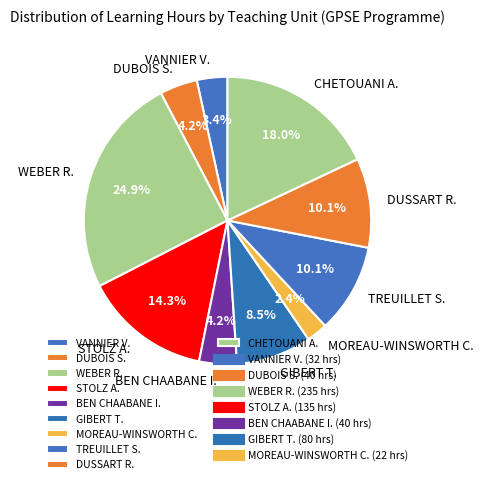

Count the number of slices in the pie.

10